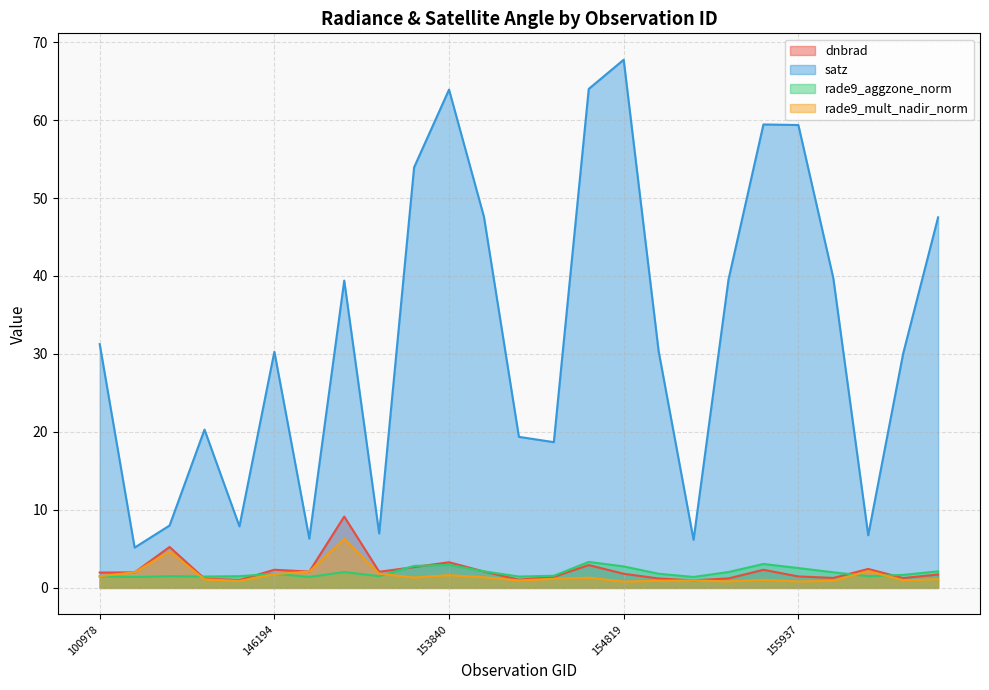

Read the rade9_aggzone_norm value at 154213.

1.5